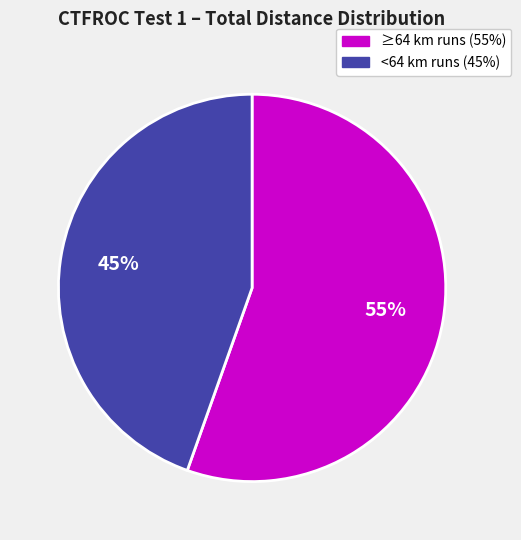

Is there a majority slice in this chart?

Yes